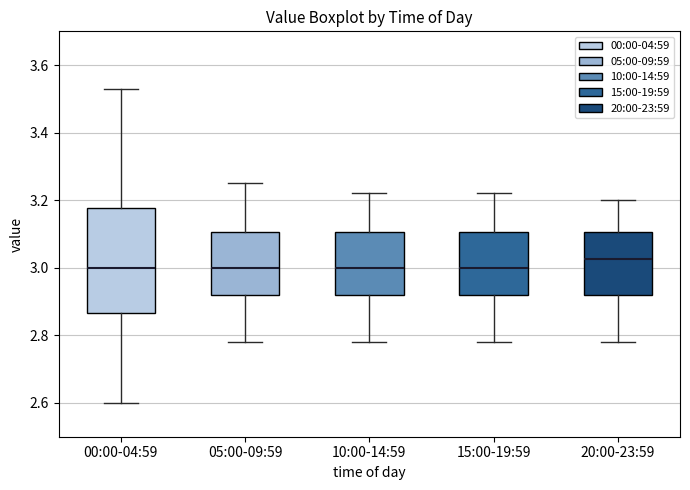

Reading left to right, transcribe this box plot: for each box, give where its median line is, the range the box spans, and where its two whiskers end, as read against the y-axis. The values are not printed on the chart, so give them approximately, as read against the axis.

00:00-04:59: median 3.00, box 2.86 to 3.18, whiskers 2.60 to 3.54
05:00-09:59: median 3.00, box 2.92 to 3.10, whiskers 2.78 to 3.26
10:00-14:59: median 3.00, box 2.92 to 3.10, whiskers 2.78 to 3.22
15:00-19:59: median 3.00, box 2.92 to 3.10, whiskers 2.78 to 3.22
20:00-23:59: median 3.02, box 2.92 to 3.10, whiskers 2.78 to 3.20